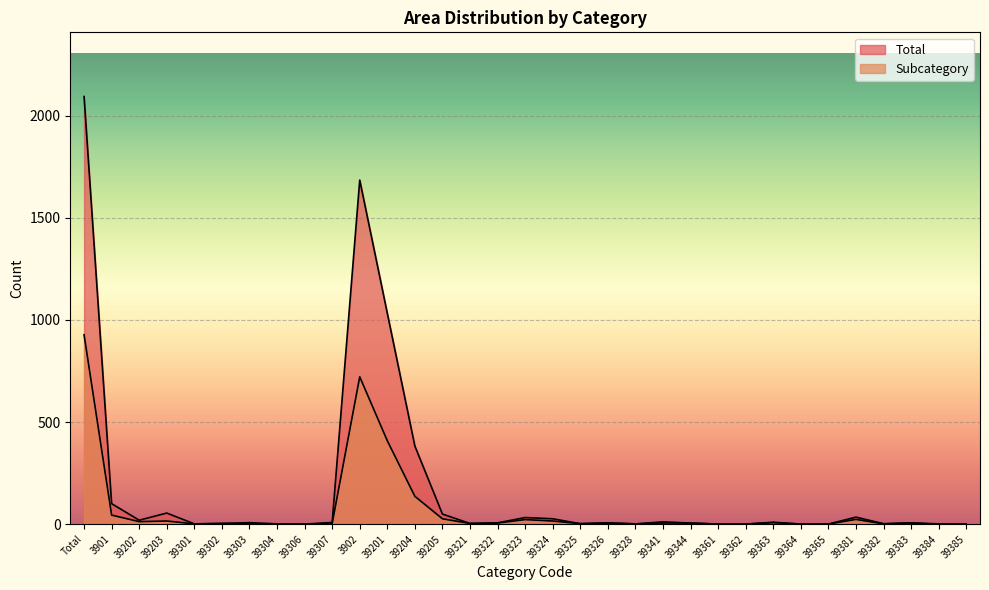

What is the difference between the Subcategory values at 39341 and 39363?

2